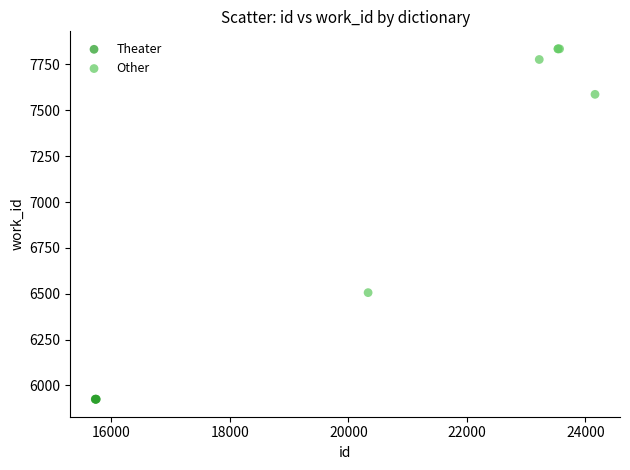

Which series contains the lowest Y value?

Theater